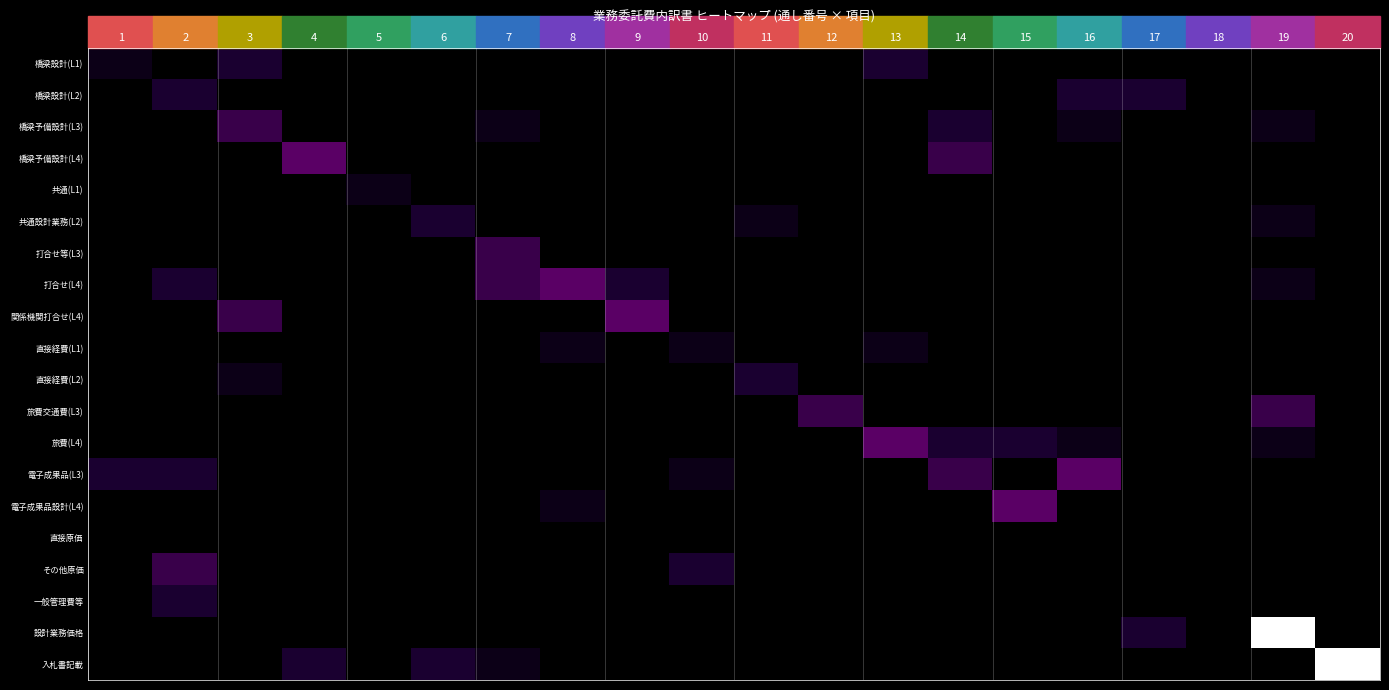

What is the difference between the highest and lowest values at 3?

3